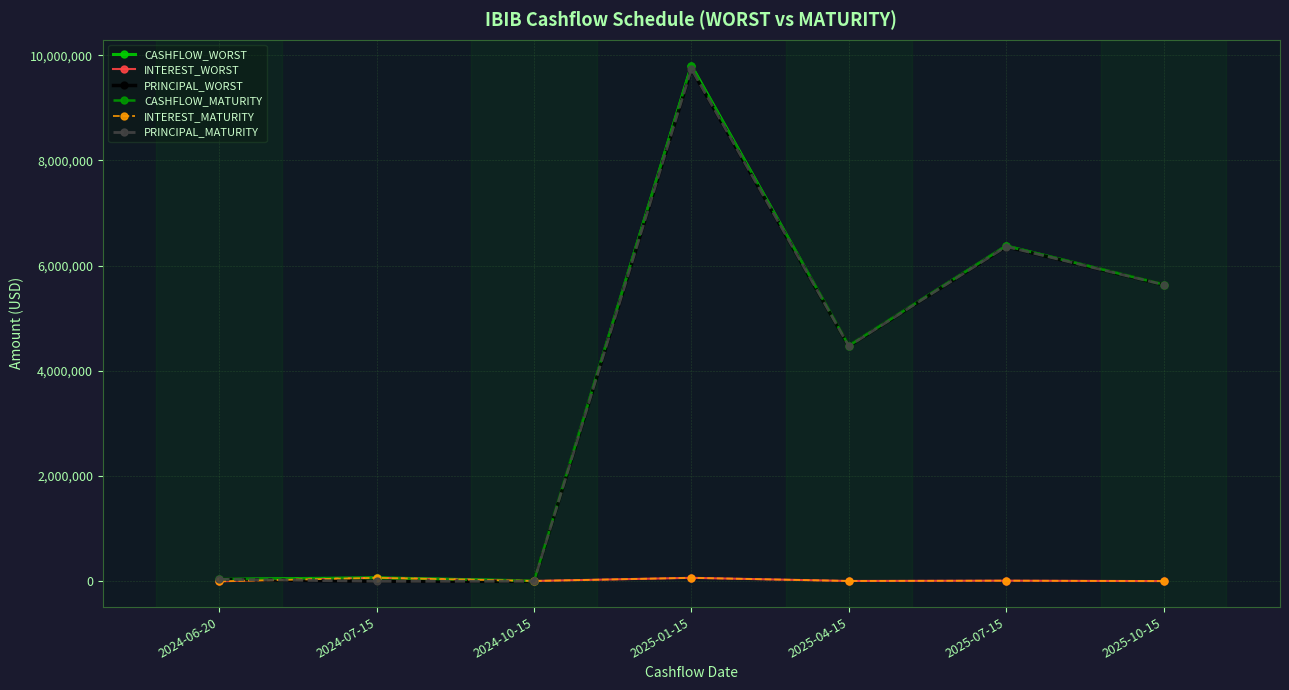

In CASHFLOW_MATURITY, how many points are lower than both neighbors (excluding endpoints)?

2